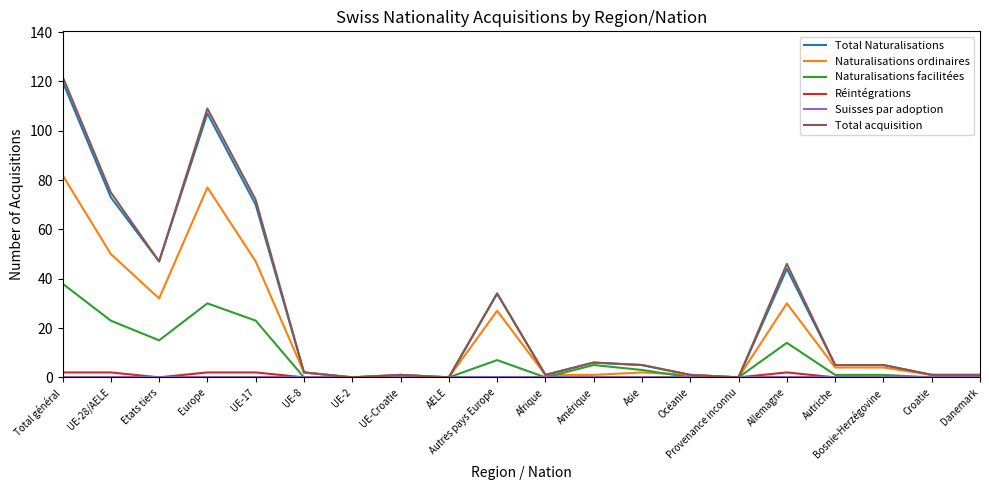

Which series has the widest spread of values?

Total acquisition